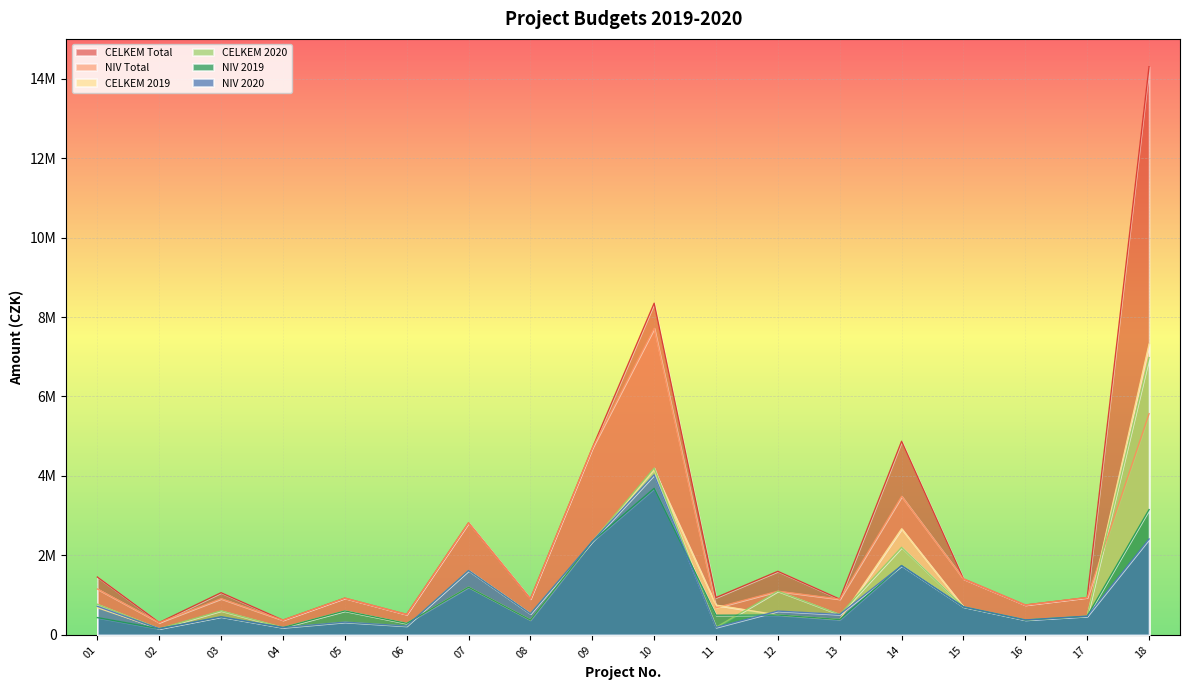

What is the difference between the second highest and second lowest values in the CELKEM 2019 series?

3962000